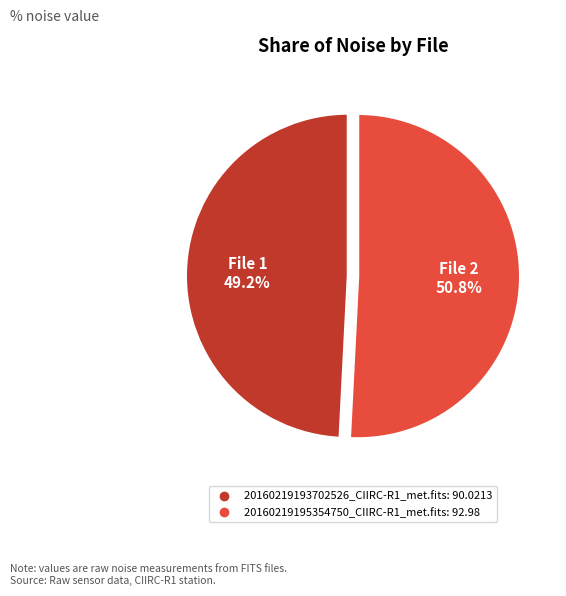

Which category has the smallest portion of the pie?

20160219193702526_CIIRC-R1_met.fits